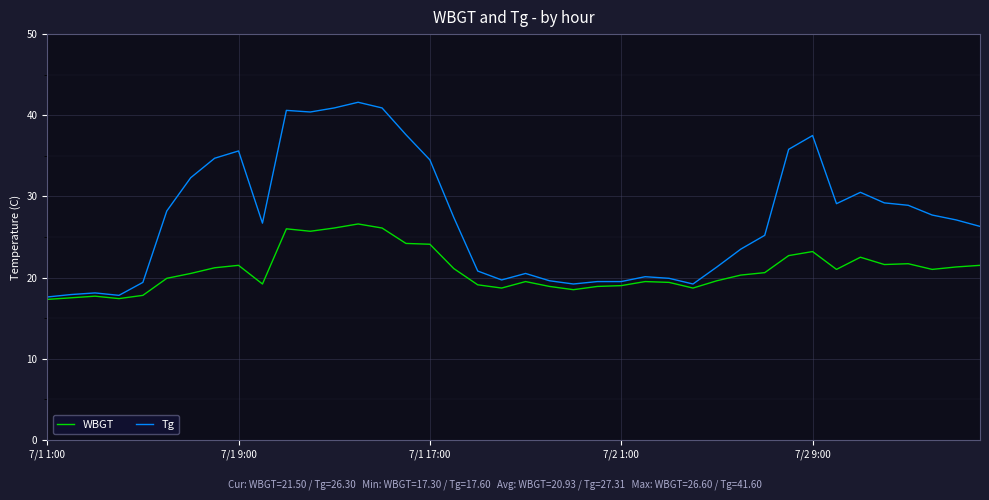

What is the highest value of the WBGT series?

26.6